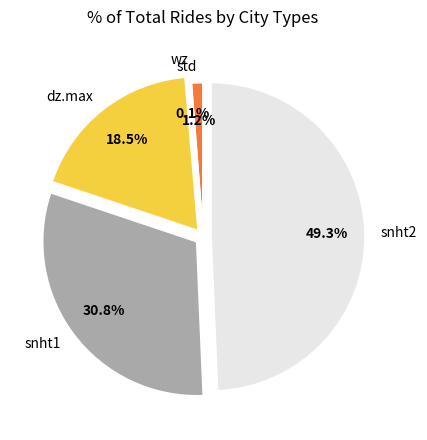

What is the total percentage of std and dz.max?

19.7%